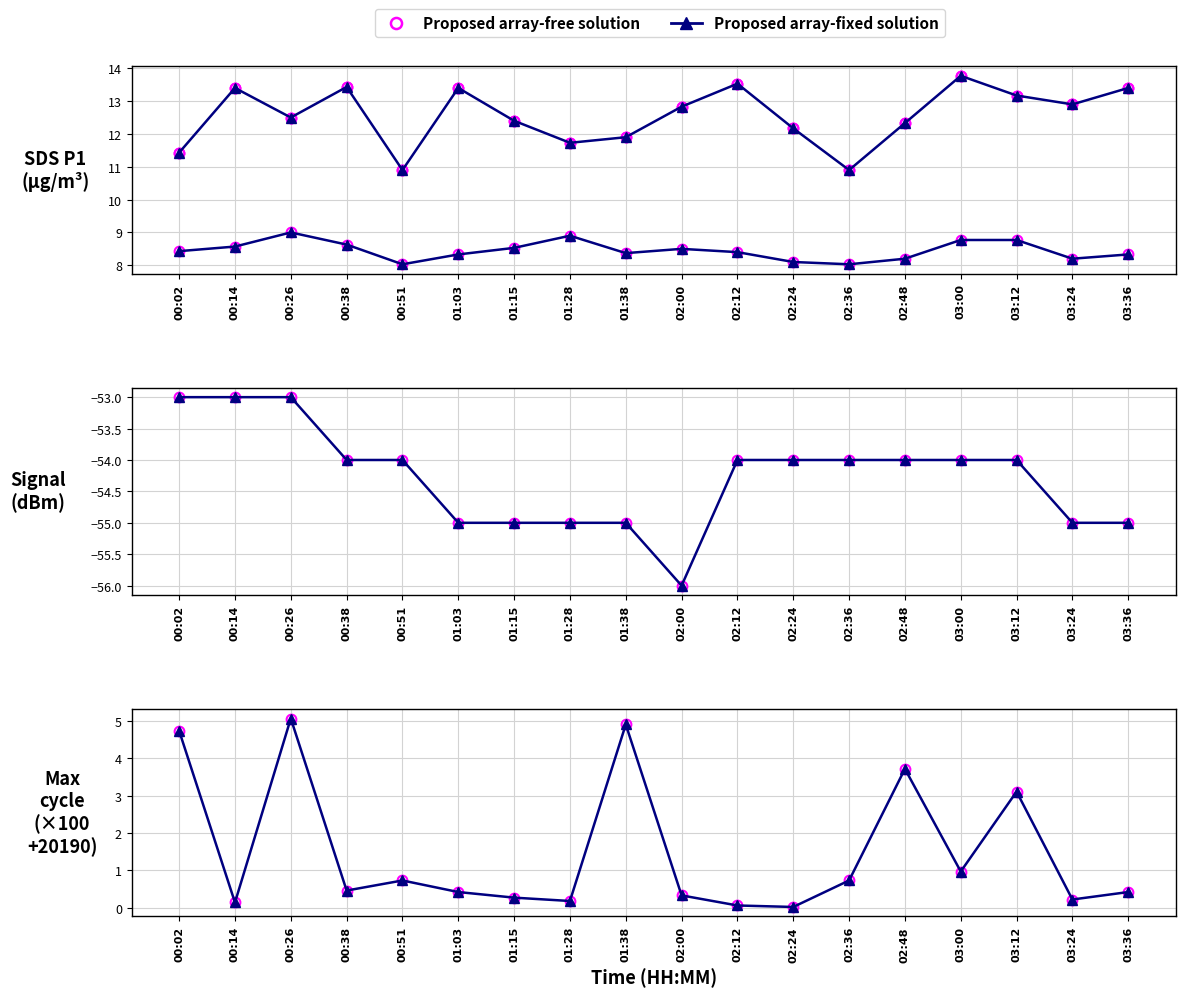

At which category does the chart reach its minimum across all series?

02:00